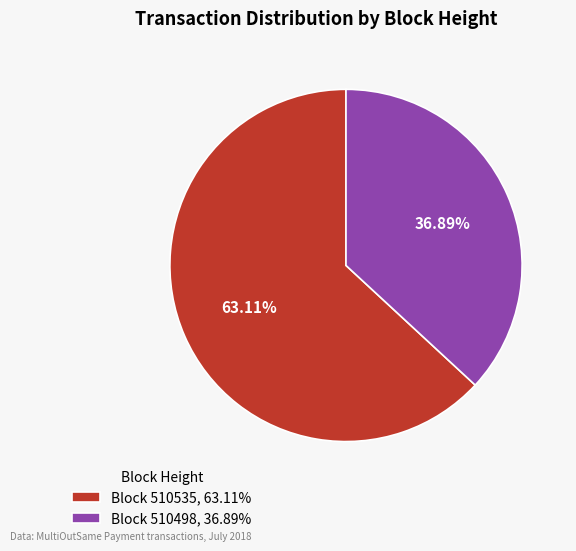

What is the largest slice in the pie chart?

Block 510535, 63.11%